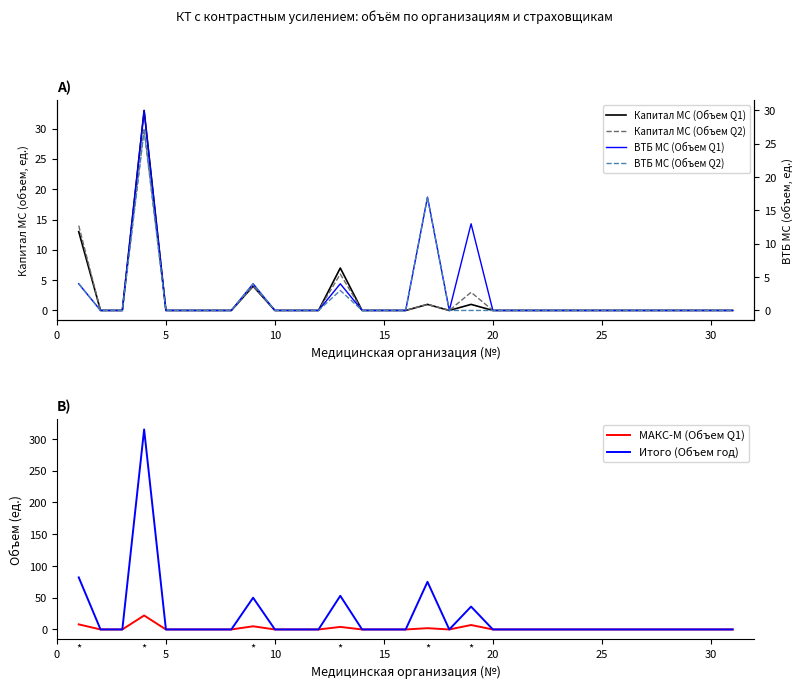

At how many categories does at least one series exceed 155?

1